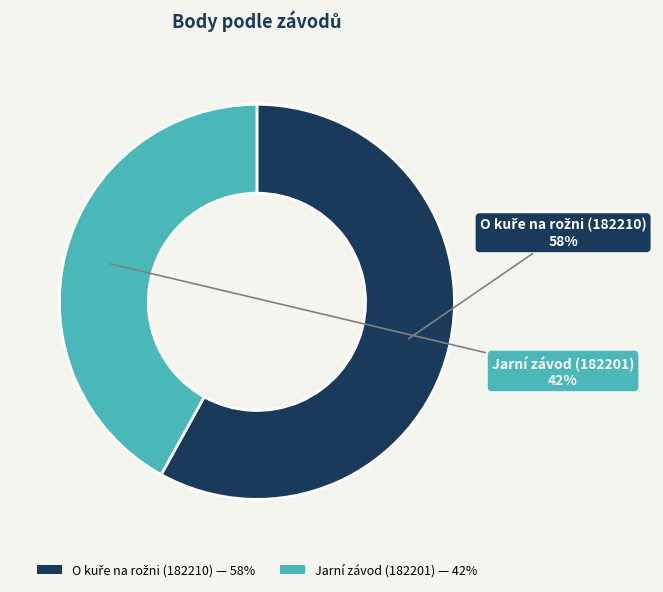

What percentage is the Jarní závod (182201) slice, to the nearest percent?

42%